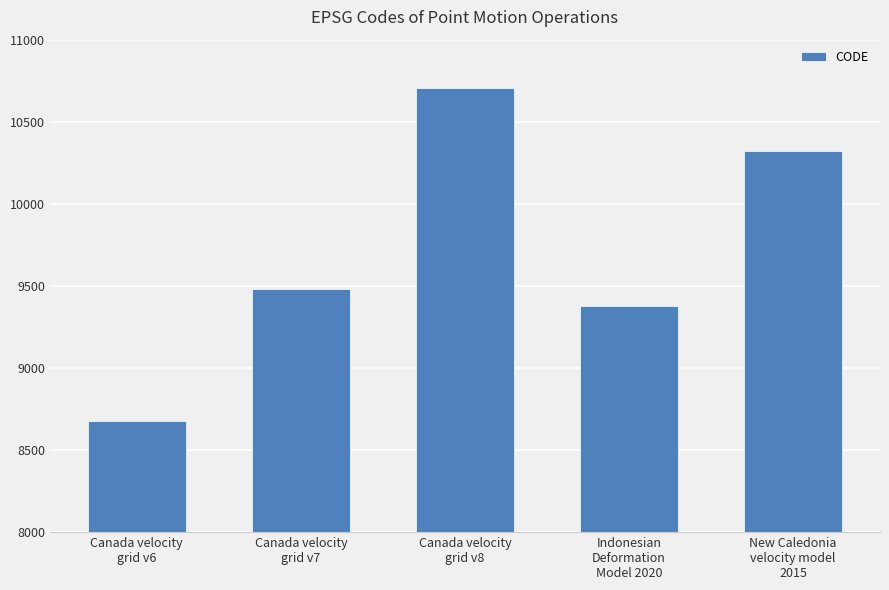

What is the maximum value shown in the chart?

10707